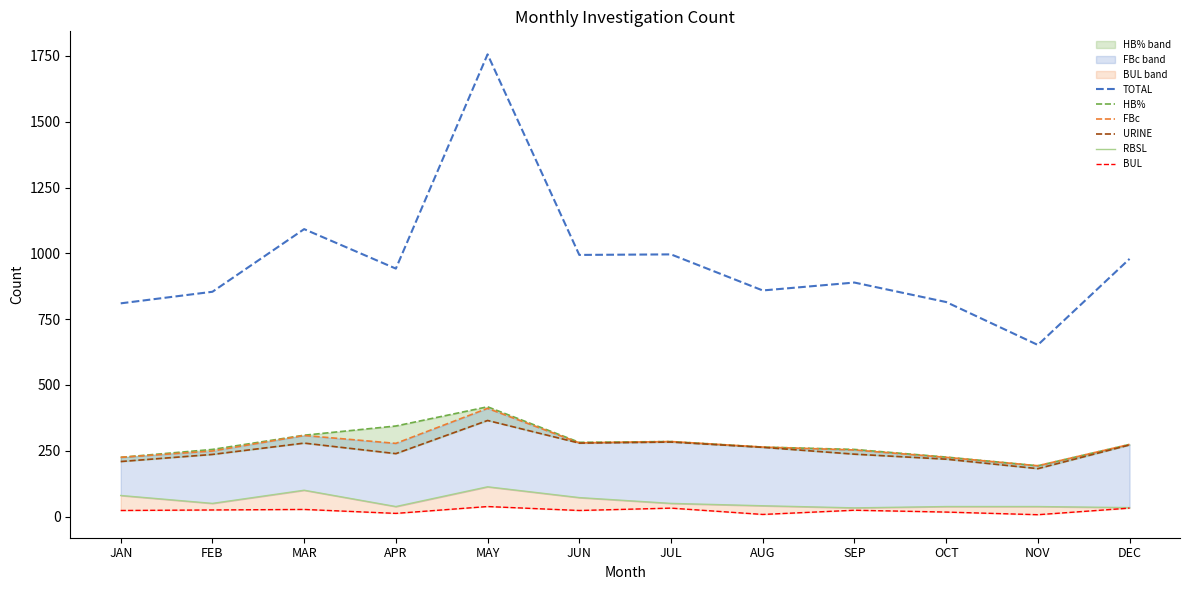

At which label is FBc closest to 302?

MAR